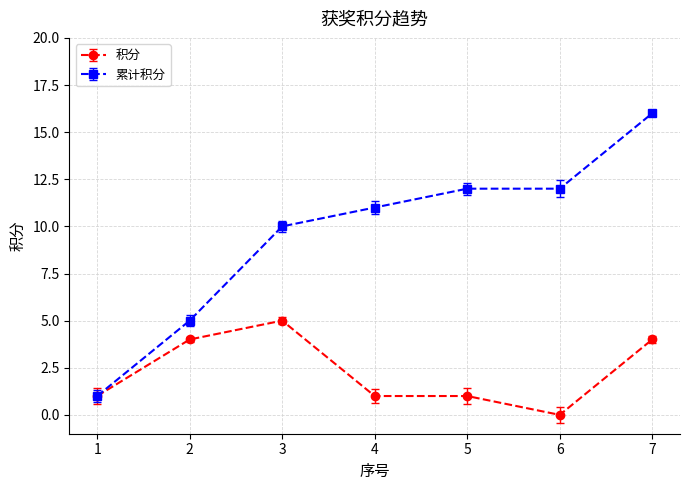

Count the 积分 values in the range 1 to 4.

5